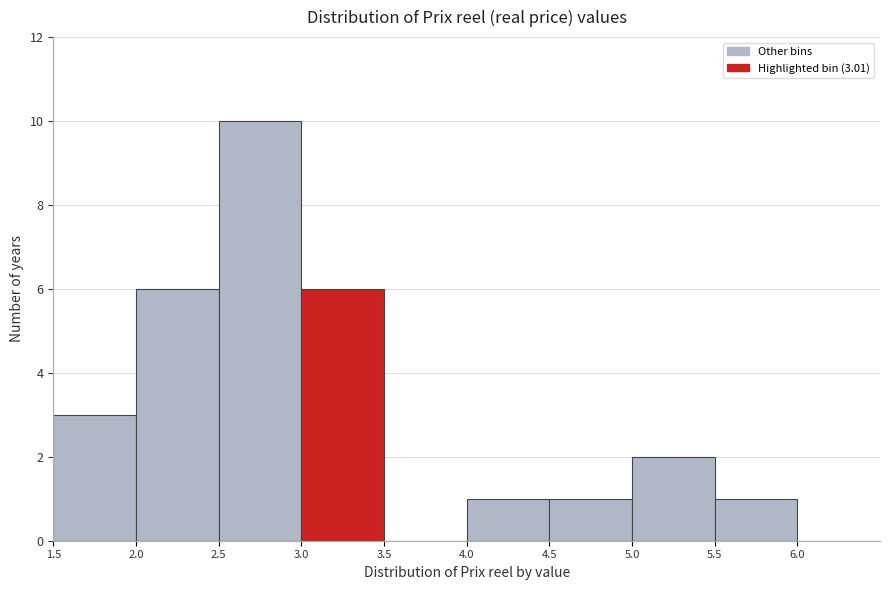

Which range on the x-axis has the tallest bar?

2.5 to 3.0